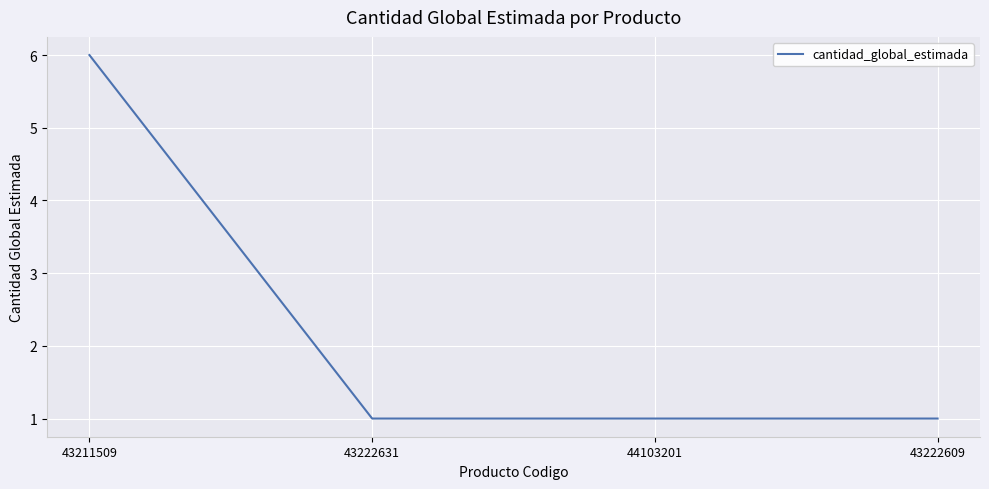

Approximately how many times larger is the value at 43211509 compared to 43222609?

6.0